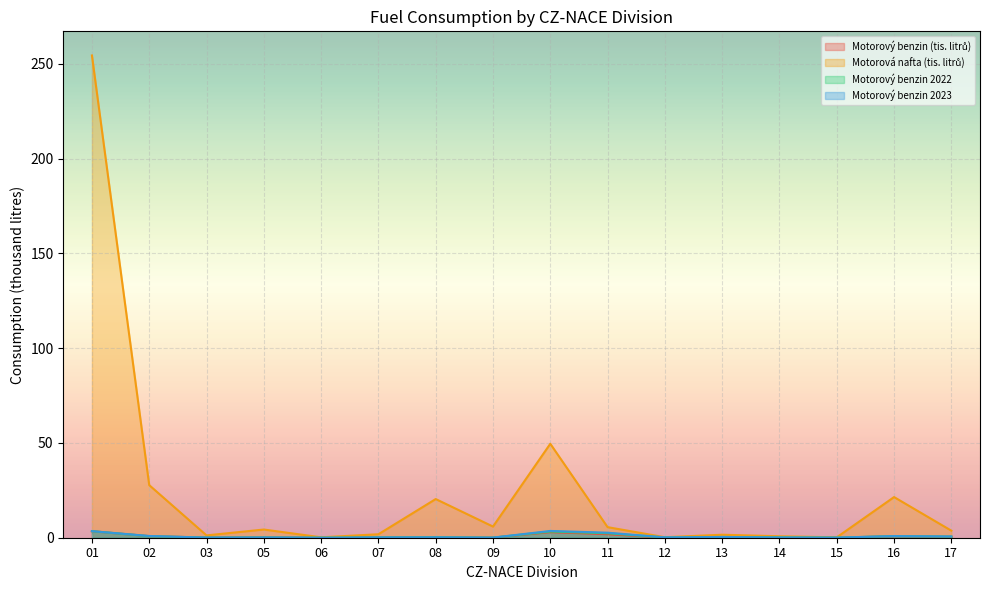

At how many categories does at least one series exceed 221?

1